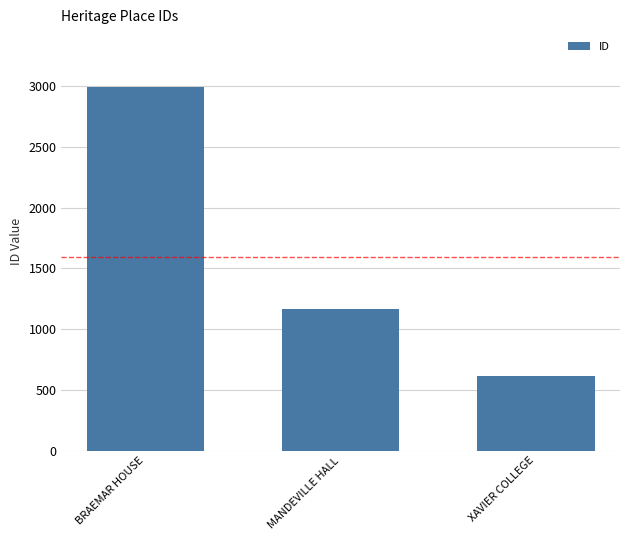

What is the smallest value displayed?

615